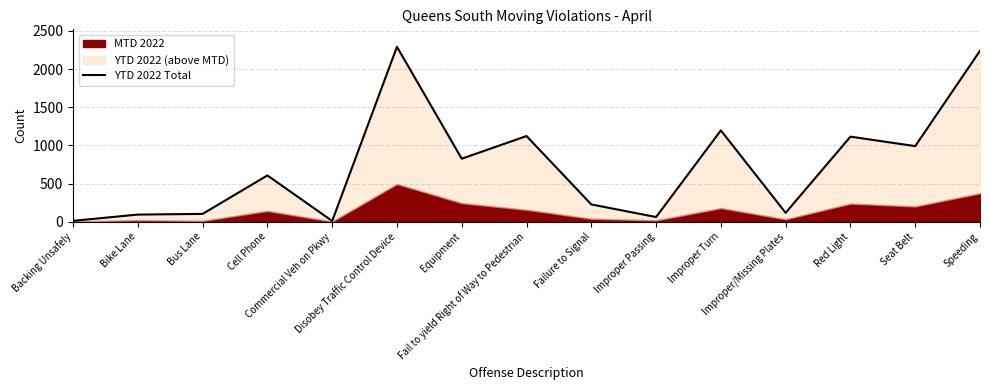

True or false: the data shows 226 at Failure to Signal.

True